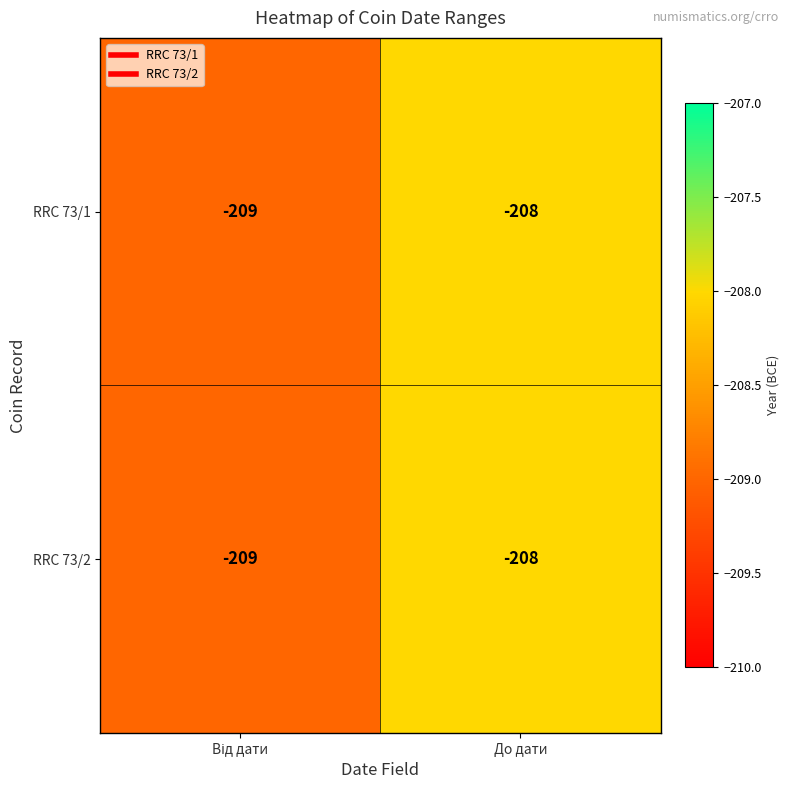

What is the highest value of the RRC 73/2 series?

-208